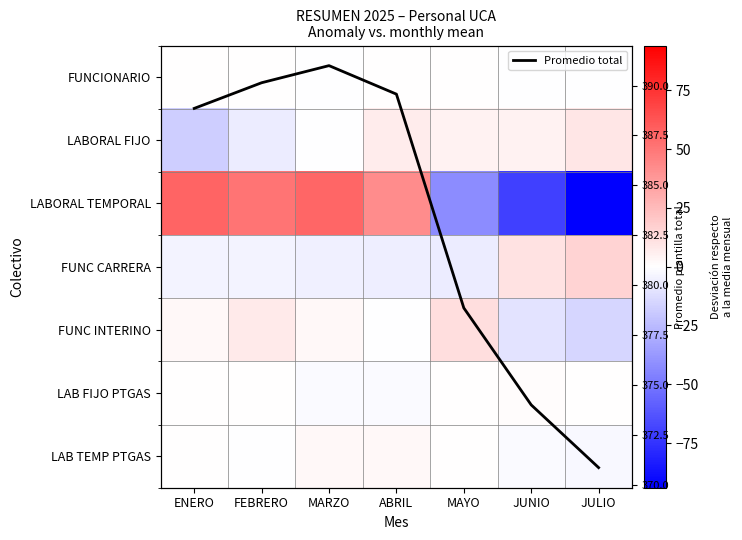

How many values in the Promedio total series exceed 388?

4